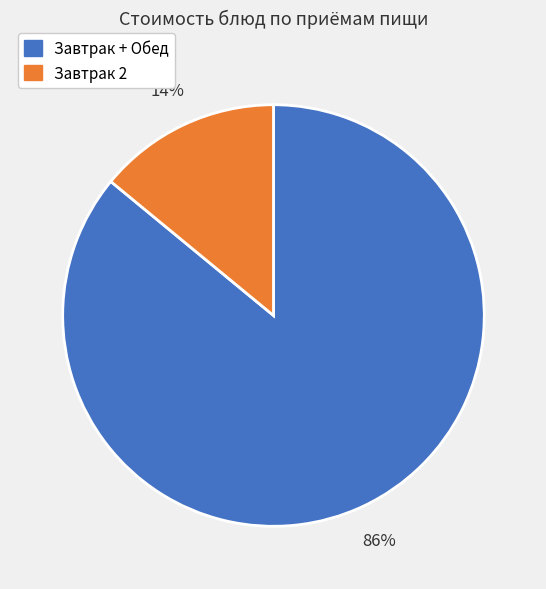

Is the sum of Завтрак 2 and Завтрак + Обед greater than half?

Yes